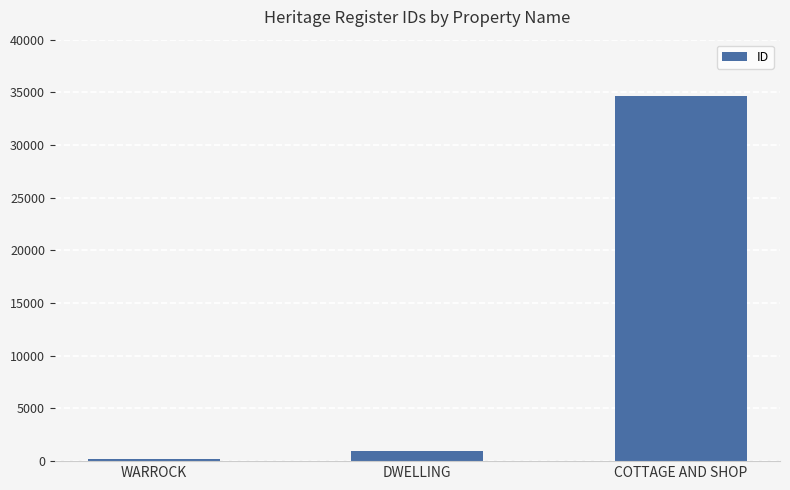

Reading left to right, what are all the values shown in this chart?

247	945	34621